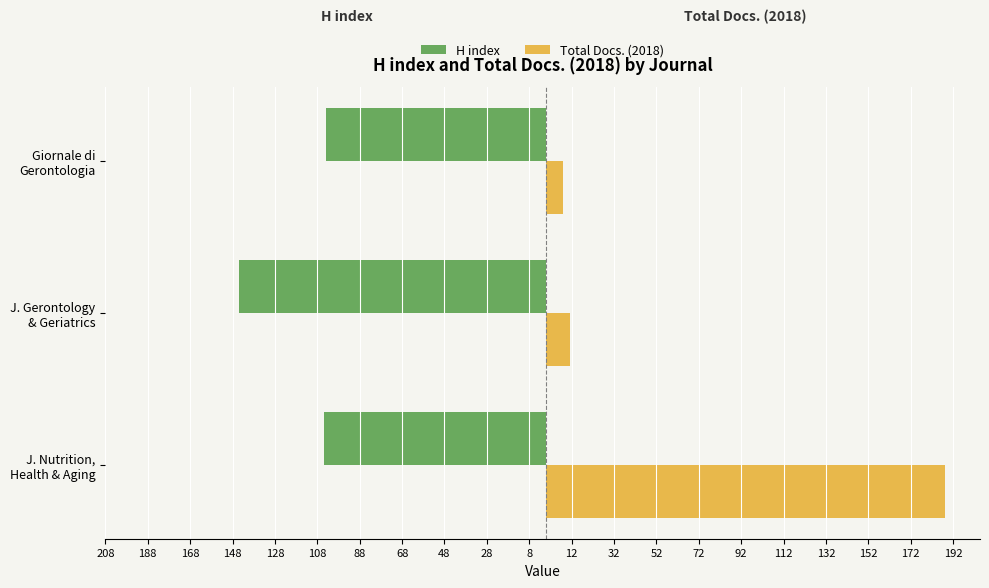

What are all the series names shown in the legend?

H index, Total Docs. (2018)